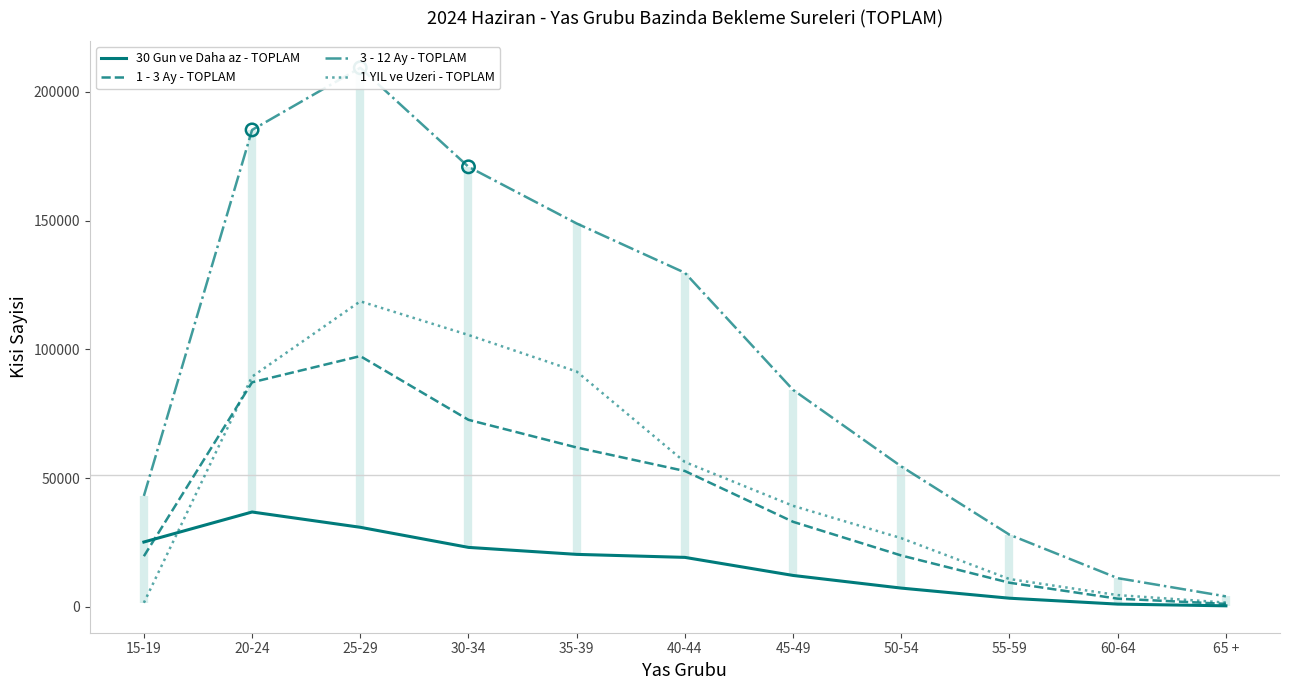

Which series contains the highest Y value?

3 - 12 Ay - TOPLAM